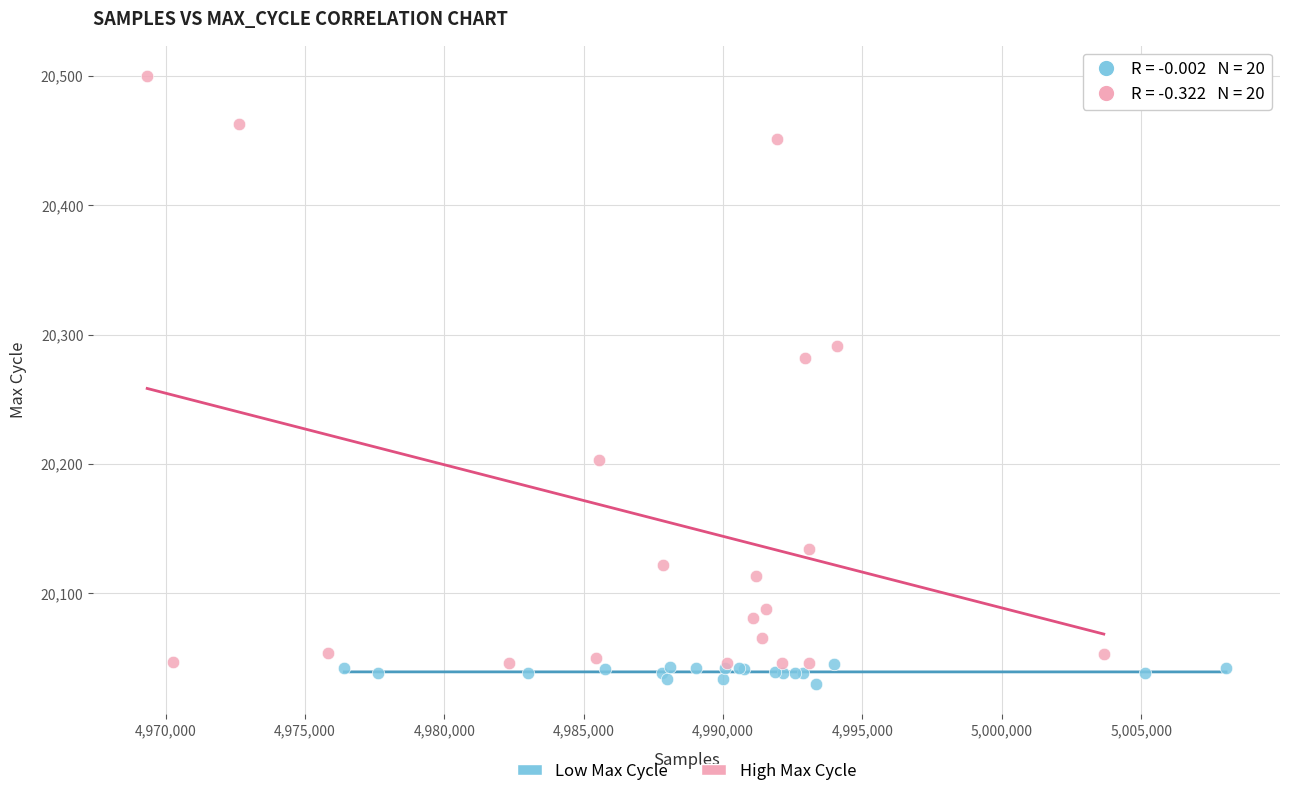

Which series has the largest Y range (max minus min)?

High Max Cycle